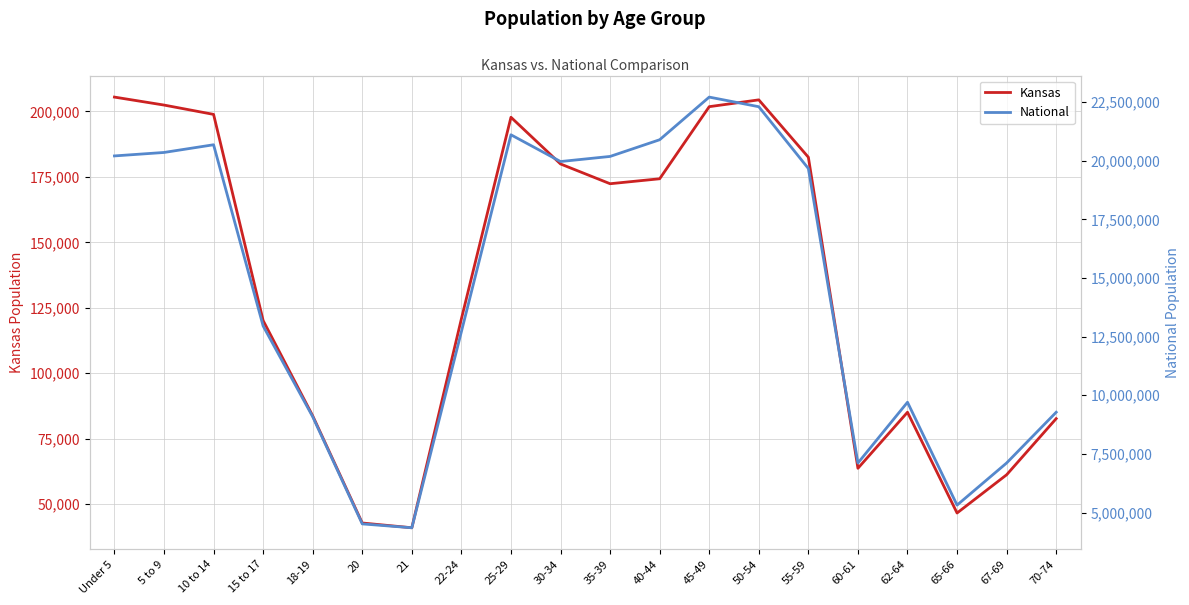

At how many categories does at least one series exceed 19500903?

10